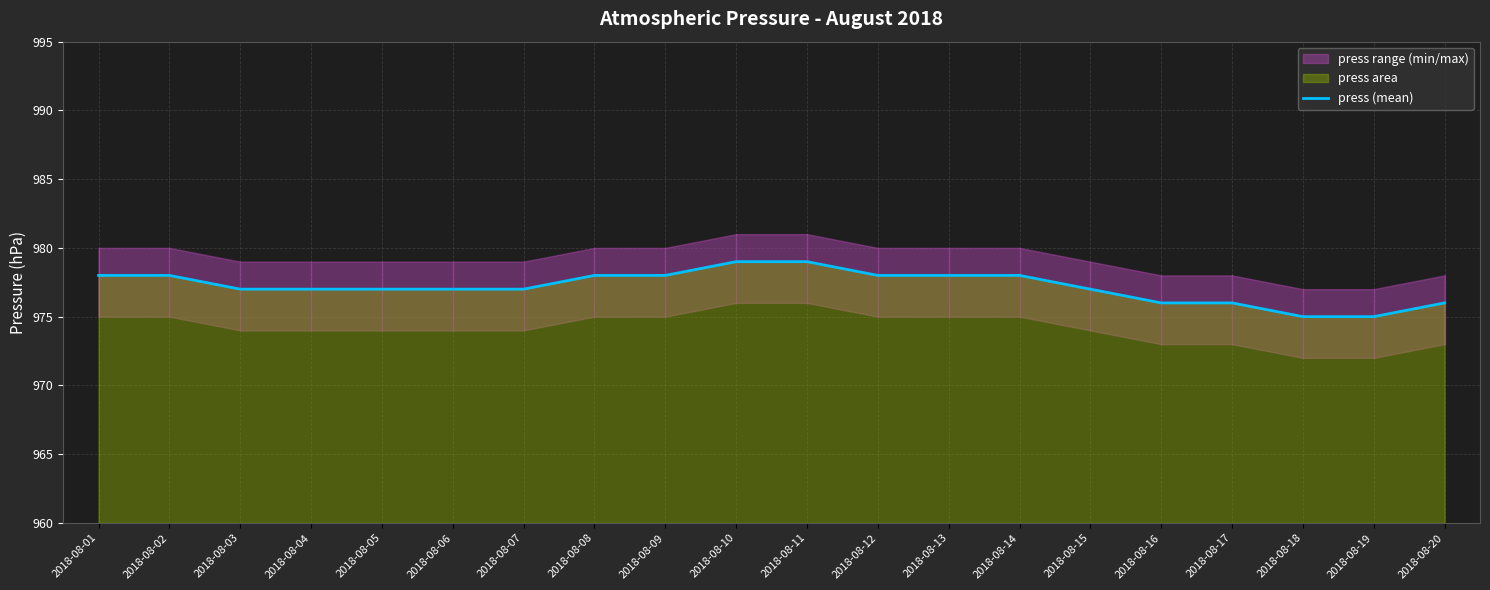

True or false: the data has more than 1 interior local peaks.

False